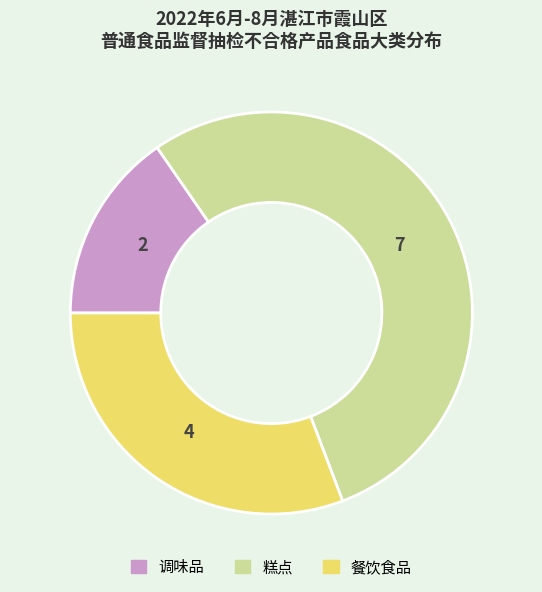

Is there a majority slice in this chart?

Yes